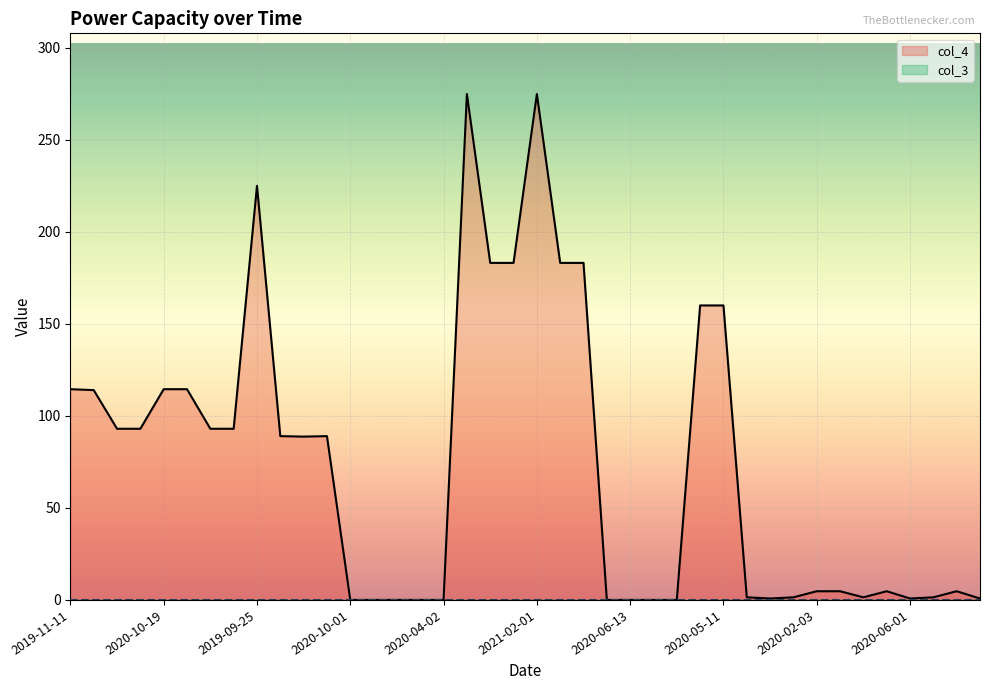

Which series has the largest total across all categories?

col_4